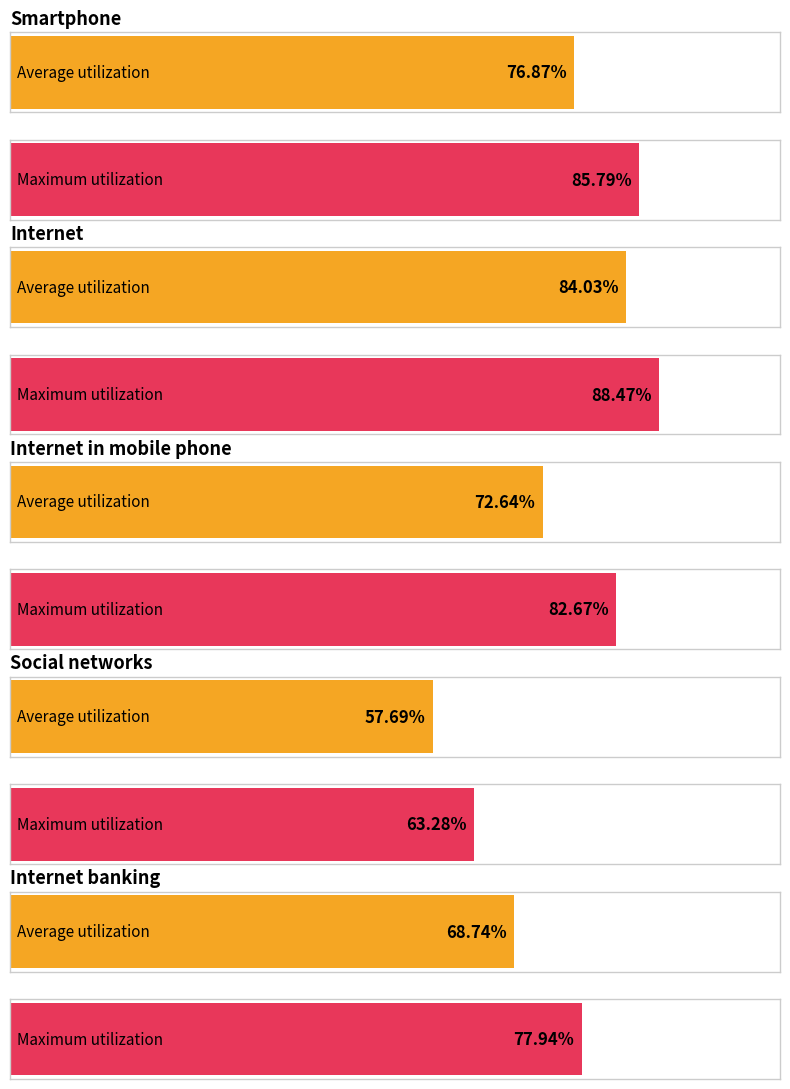

What is the value of the Internet banking bar at the 6th from the left?

73.3